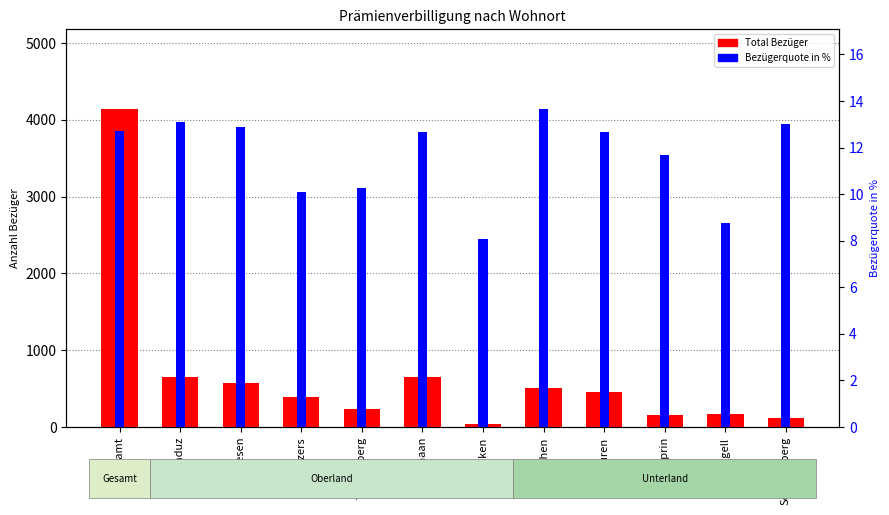

What is the sum of all Bezügerquote in % values?

139.6